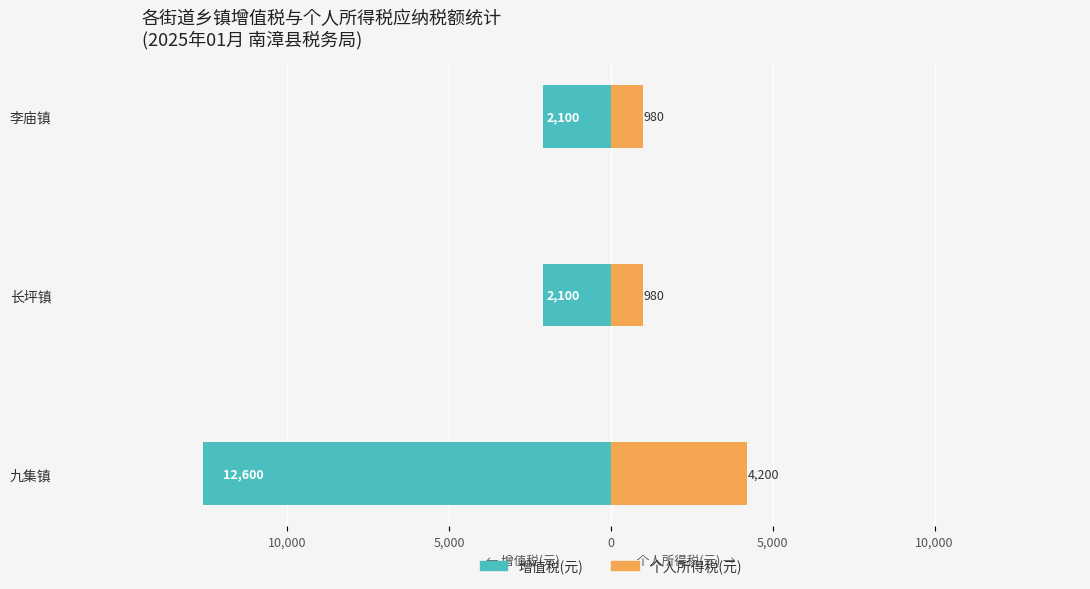

Are the bars grouped side by side (vs. stacked)?

Yes